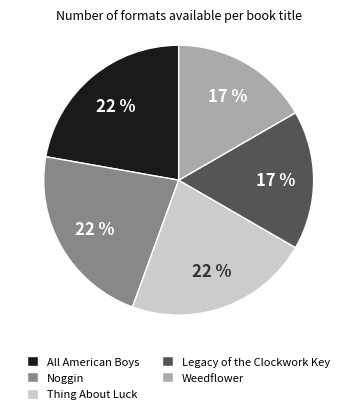

How many segments does this pie chart have?

5